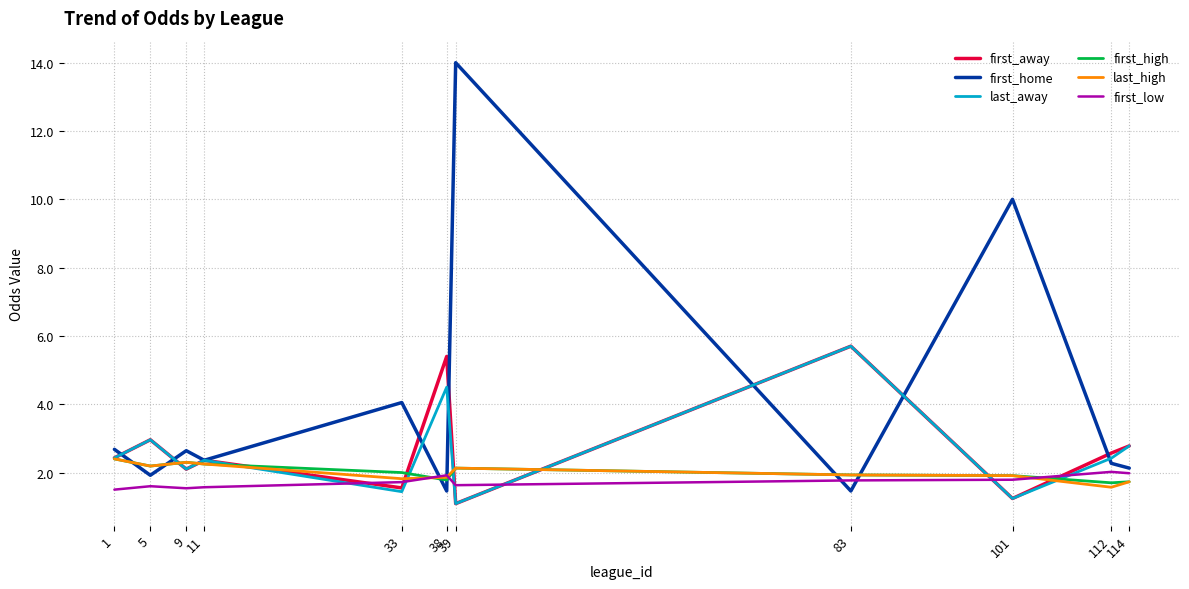

At which category is the sum across all series the highest?

39